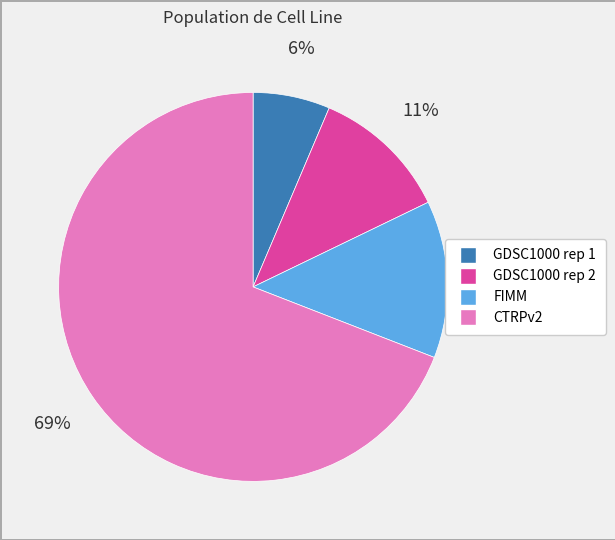

How many segments does this pie chart have?

4